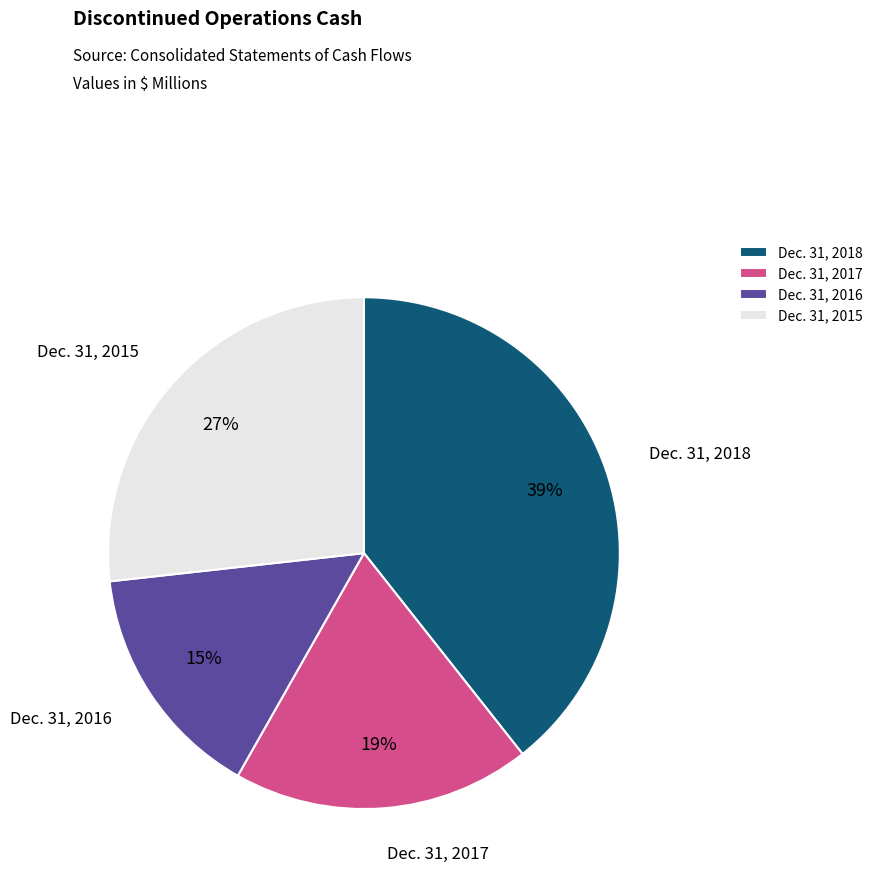

To the nearest percent, what is the difference between the largest and smallest slice percentages?

24%